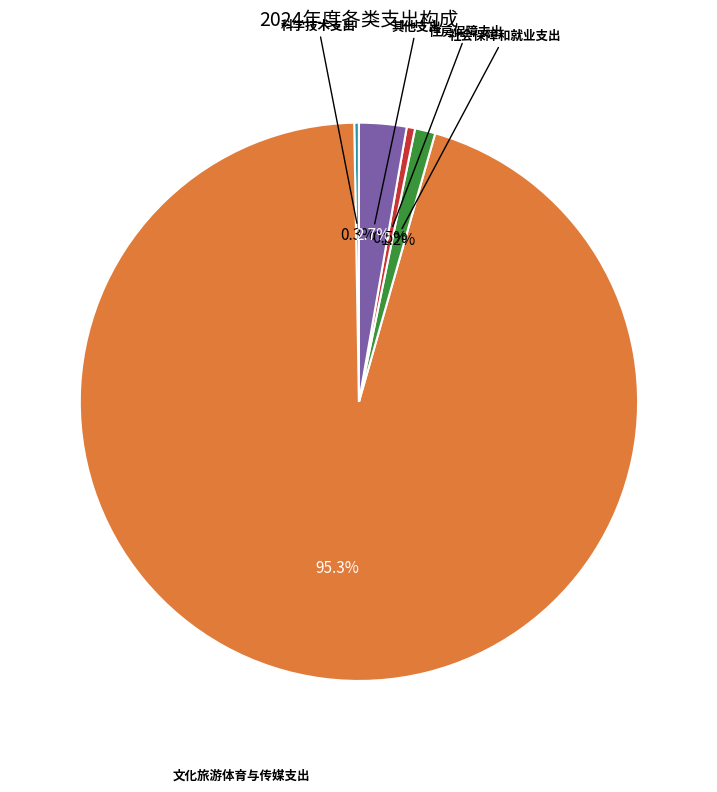

What portion of the pie excludes 社会保障和就业支出?

98.8%